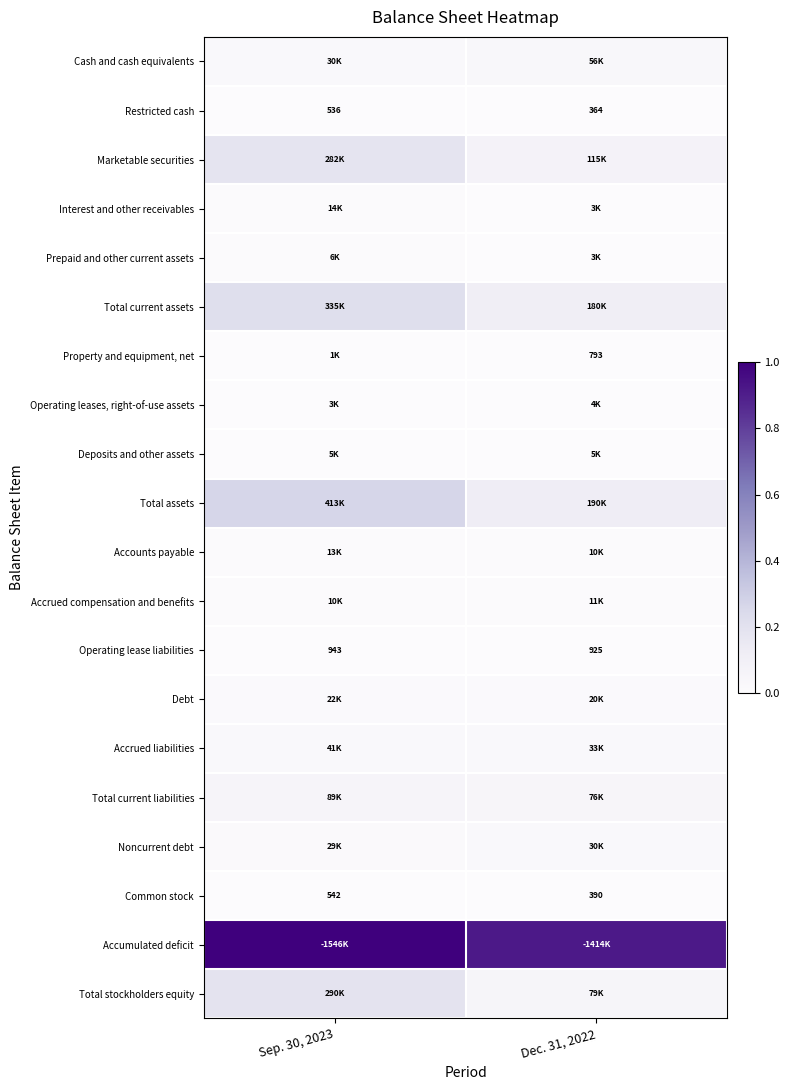

How many values in the Common stock series are below 542?

1